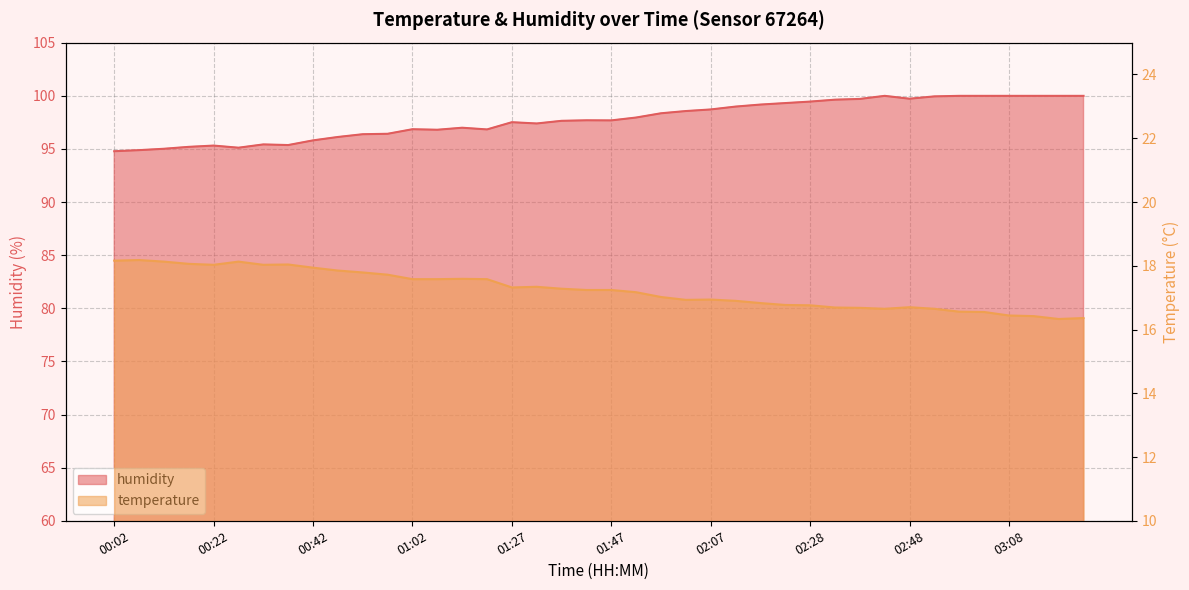

Between 02:12 and 02:58, which series saw the biggest shift?

humidity